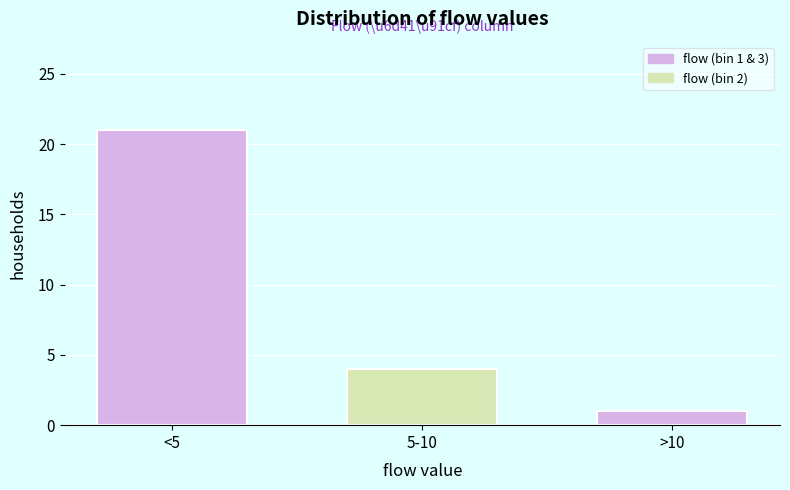

Reading right to left, extract all data points from this chart.

1	4	21